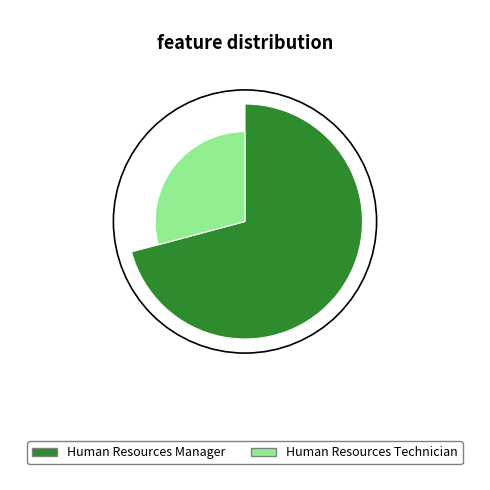

To the nearest percent, what is the difference between the Human Resources Technician and Human Resources Manager slice percentages?

42%